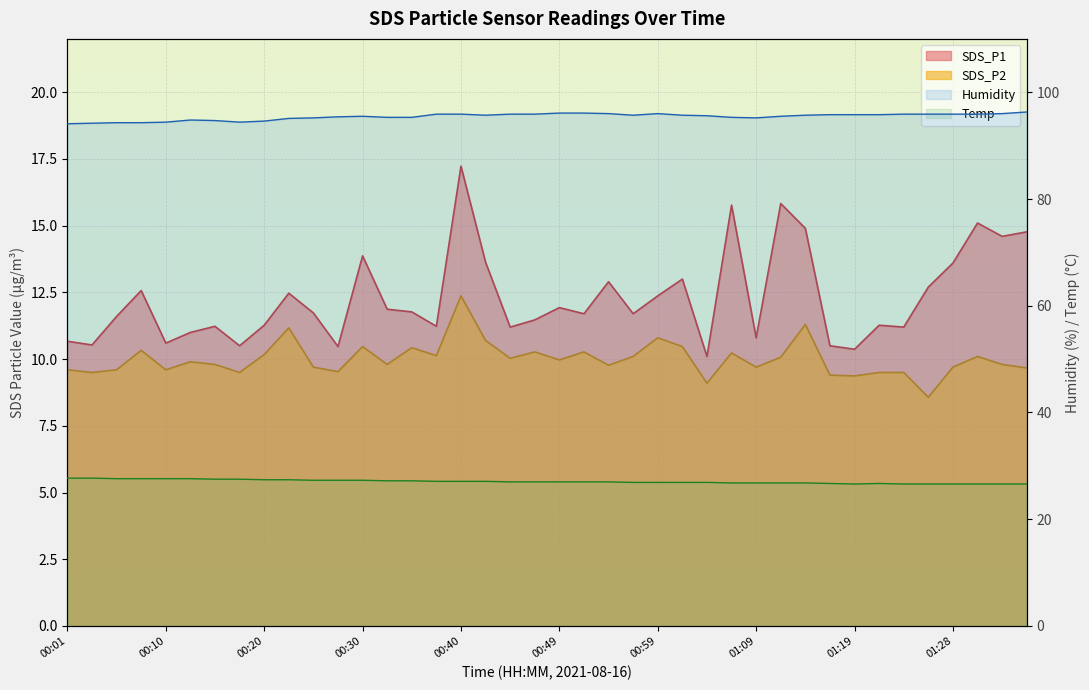

What position from the right is 01:28?

4